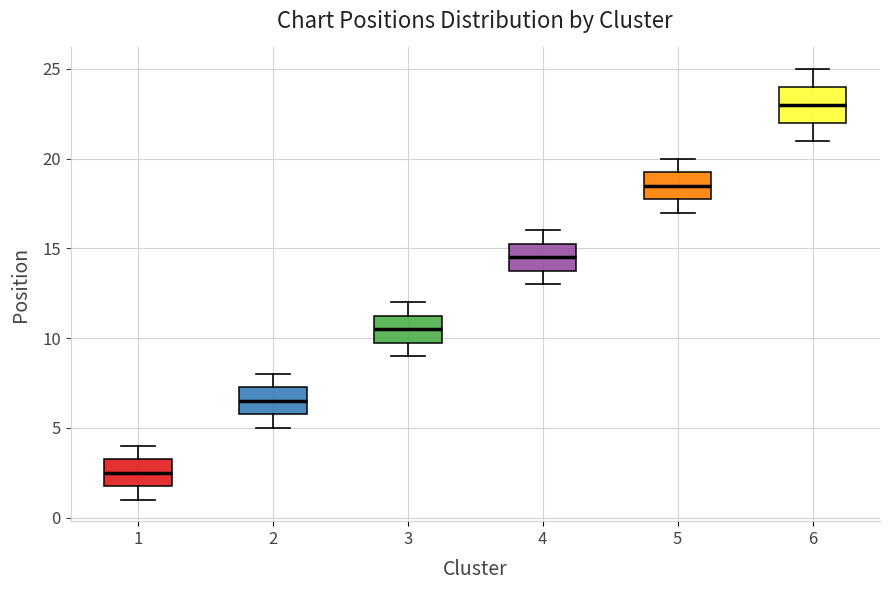

Where is the upper edge of the box at x = 1 on the y-axis? The values are not printed on the chart, so give them approximately, as read against the axis.

3.5